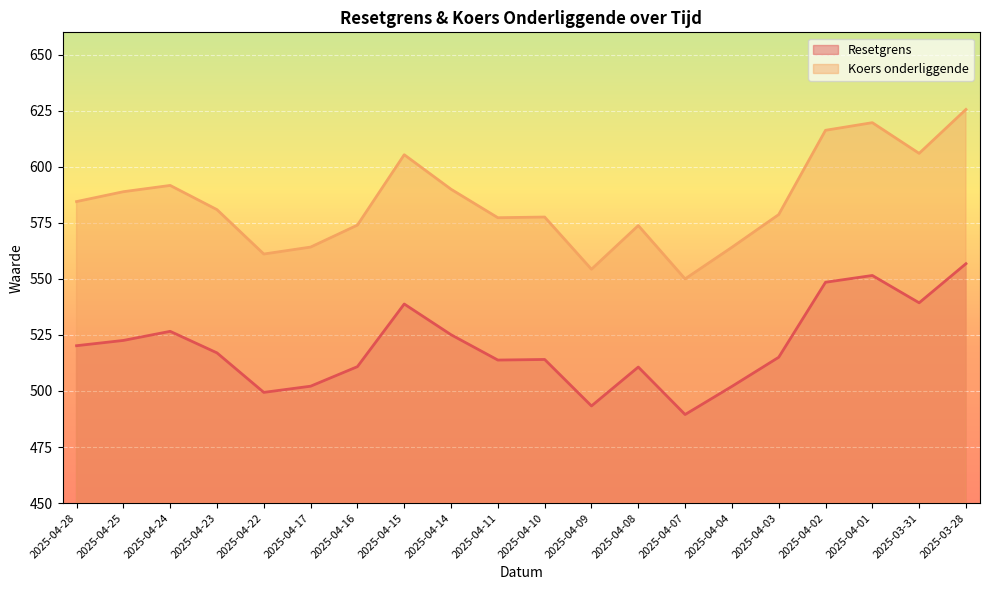

Is it true that Koers onderliggende equals 605.4 at 2025-04-15?

True